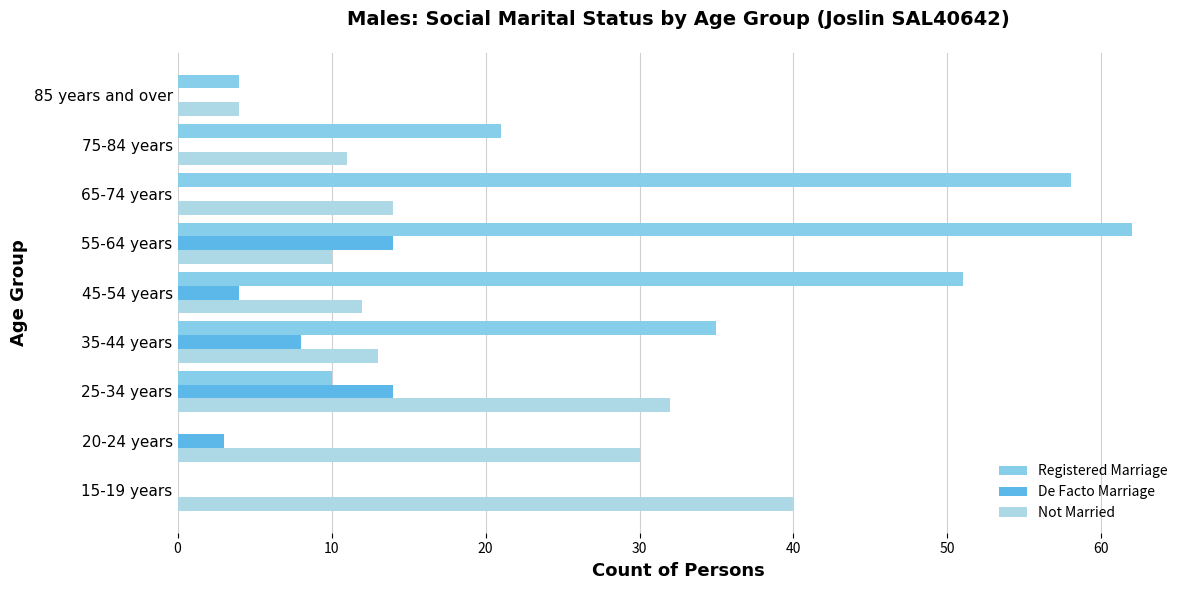

What position from the left is 35-44 years?

4